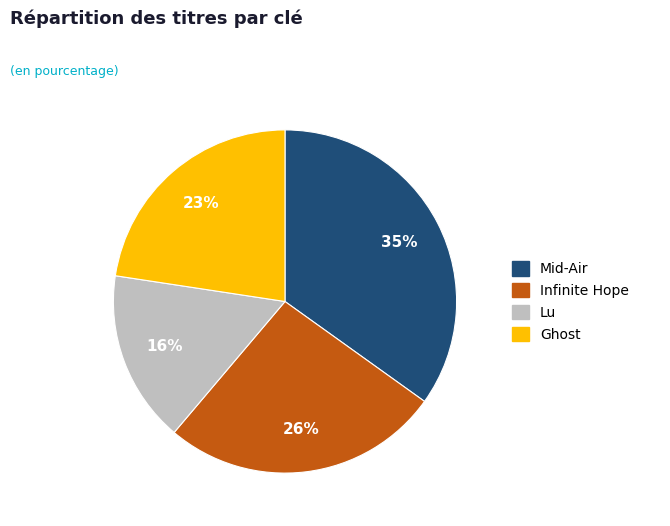

Count the number of slices in the pie.

4